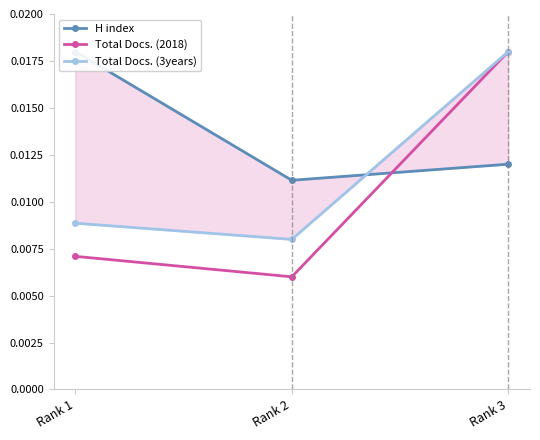

What are all the series names shown in the legend?

H index, Total Docs. (2018), Total Docs. (3years)